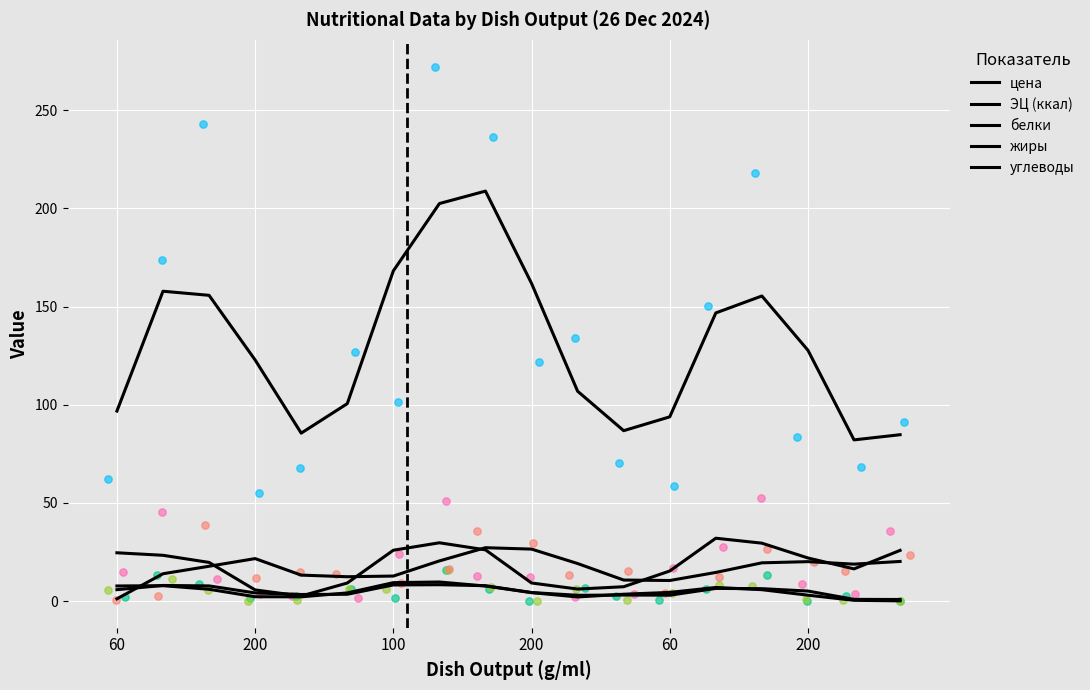

At how many categories does at least one series exceed 64?

18